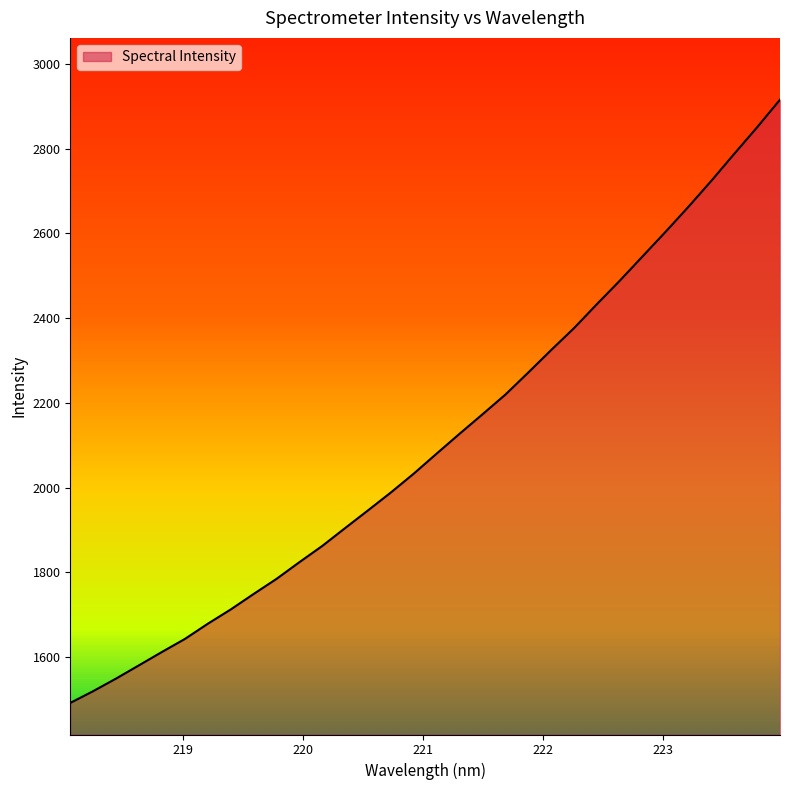

What is the minimum value shown in the chart?

1491.8